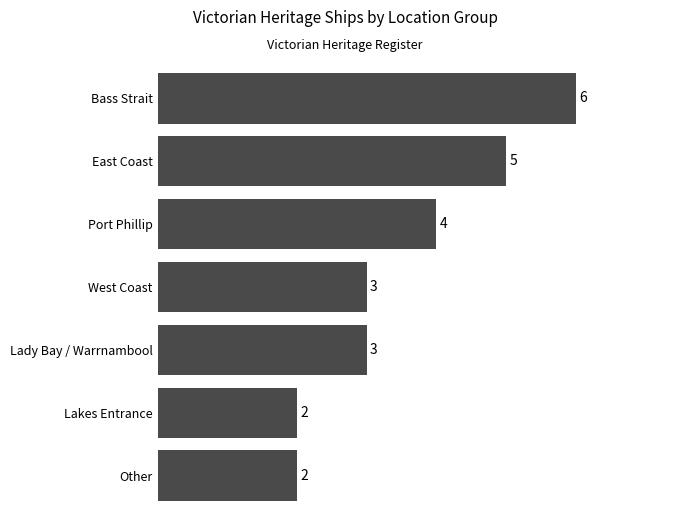

The value at Port Phillip is 4. True or false?

True